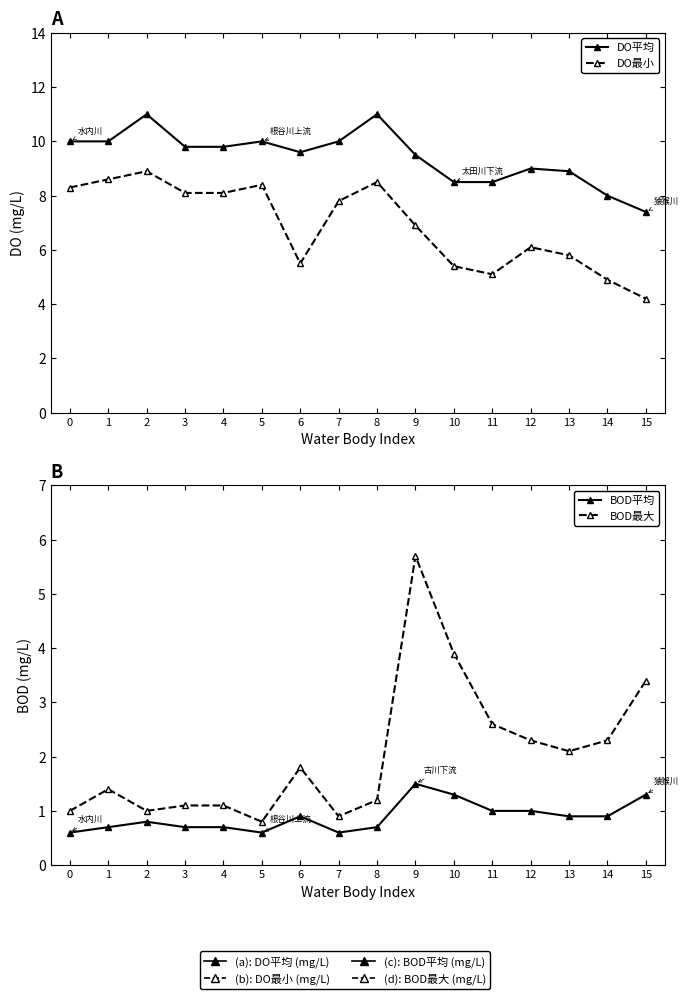

At how many categories does at least one series exceed 5?

16